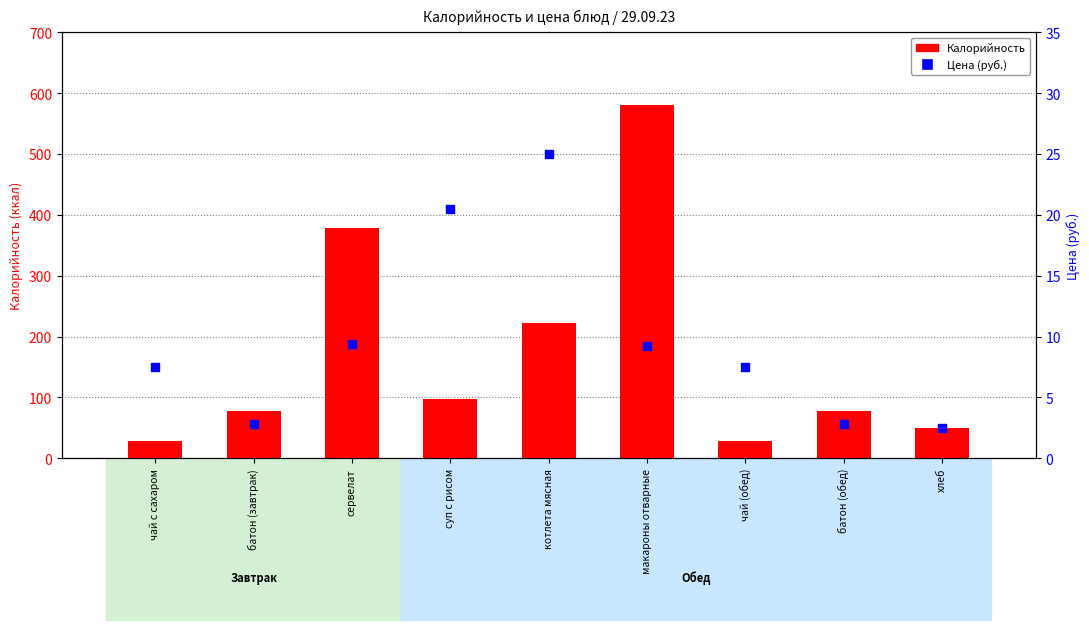

Is the value of Цена at макароны отварные greater than the value of Калорийность at батон (обед)?

No